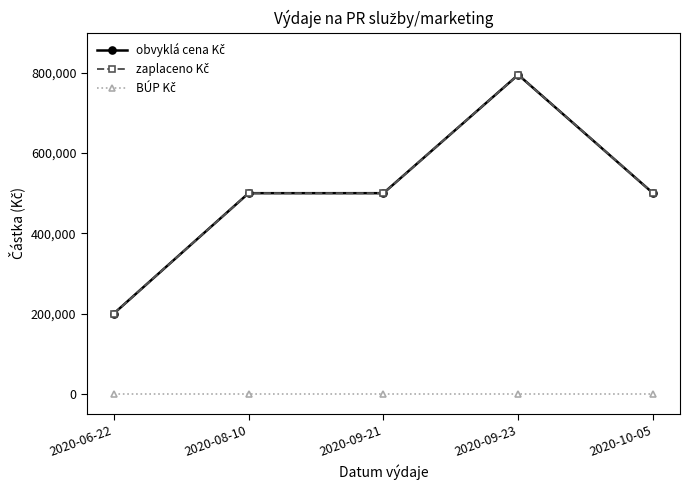

Is this an area chart (filled region under the line)?

No